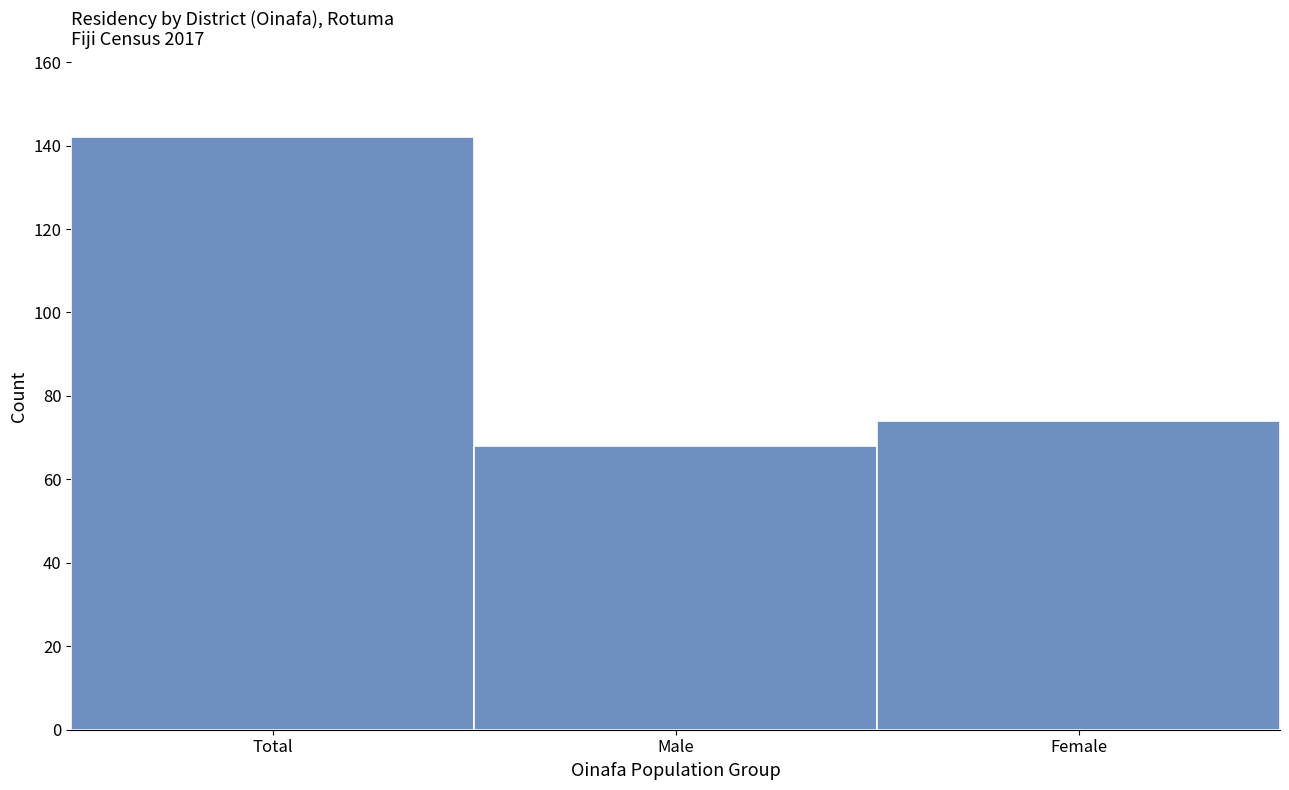

Reading right to left, list all the values displayed in this chart.

Female=74	Male=68	Total=142